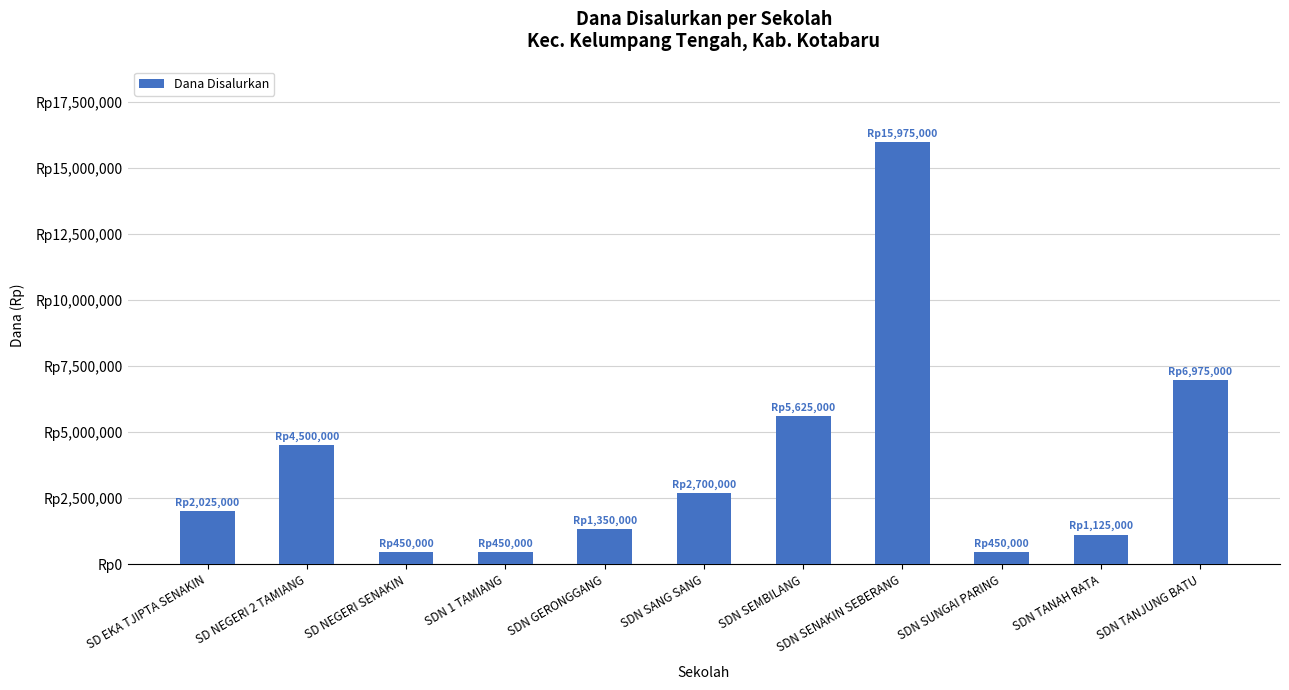

Are the bars horizontal?

No